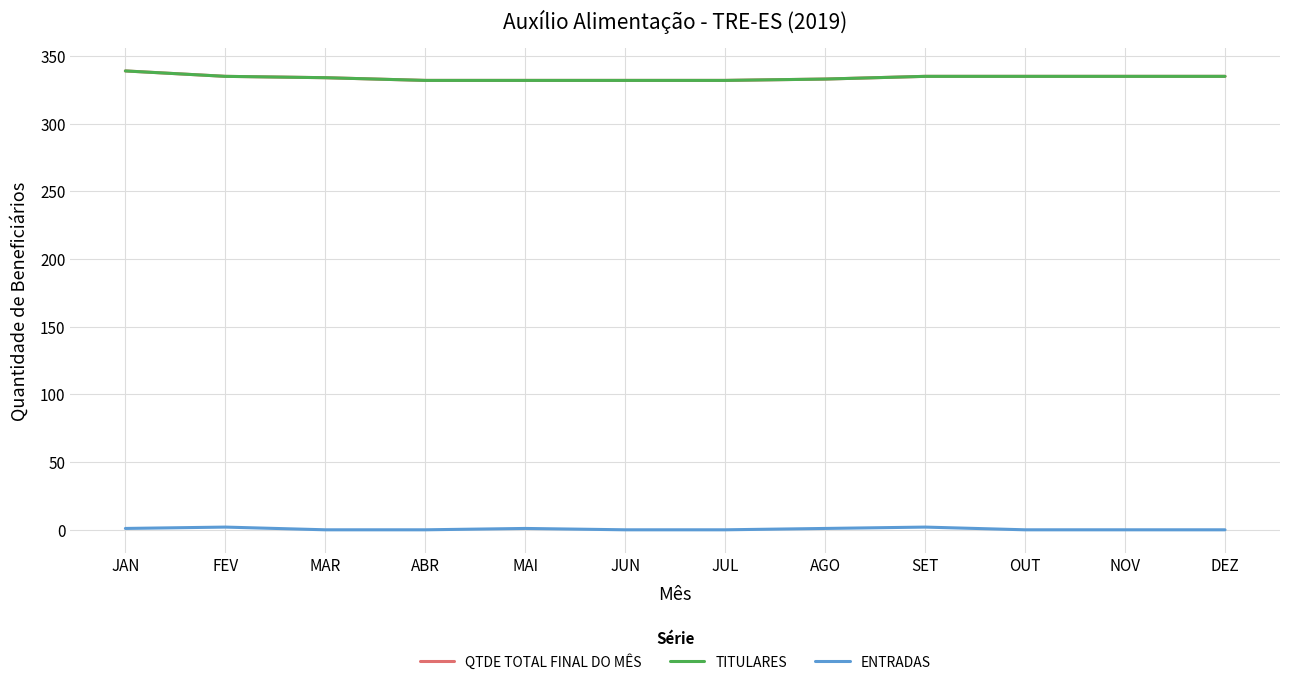

Rank the series by their maximum value, from lowest to highest.

ENTRADAS, QTDE TOTAL FINAL DO MÊS, TITULARES